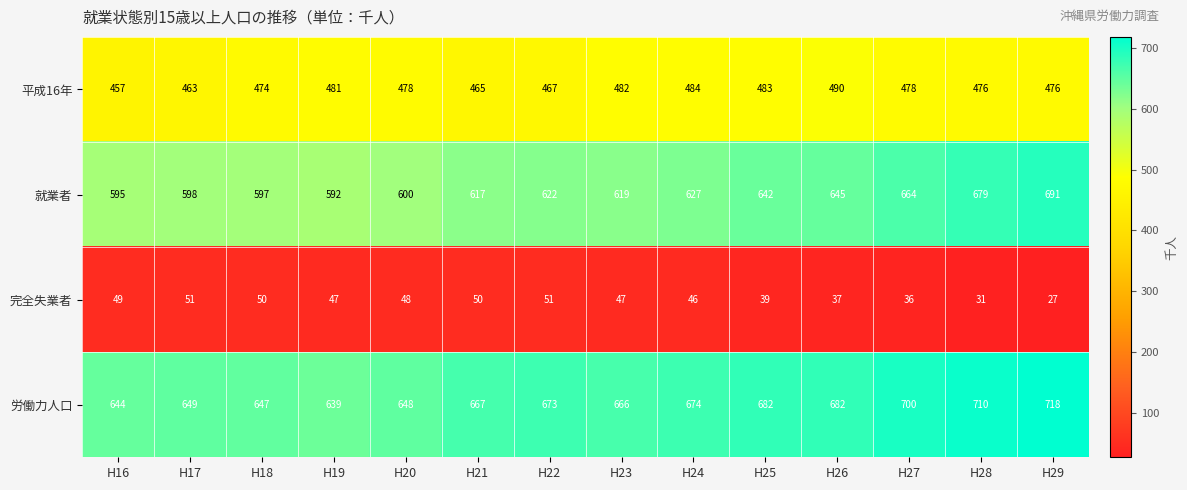

Which series has the largest total across all categories?

労働力人口